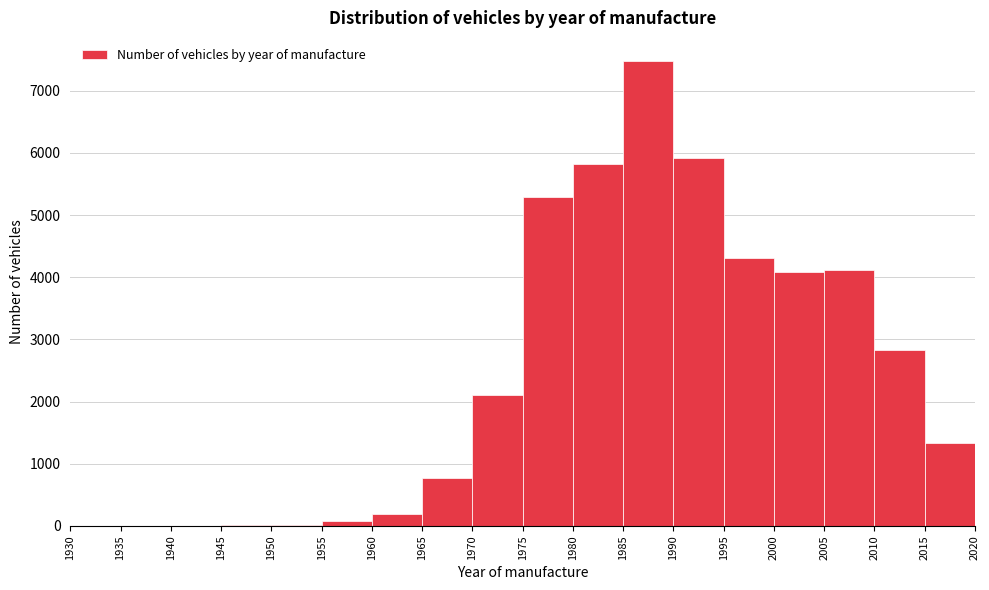

Which range on the x-axis has the tallest bar?

1985 to 1990